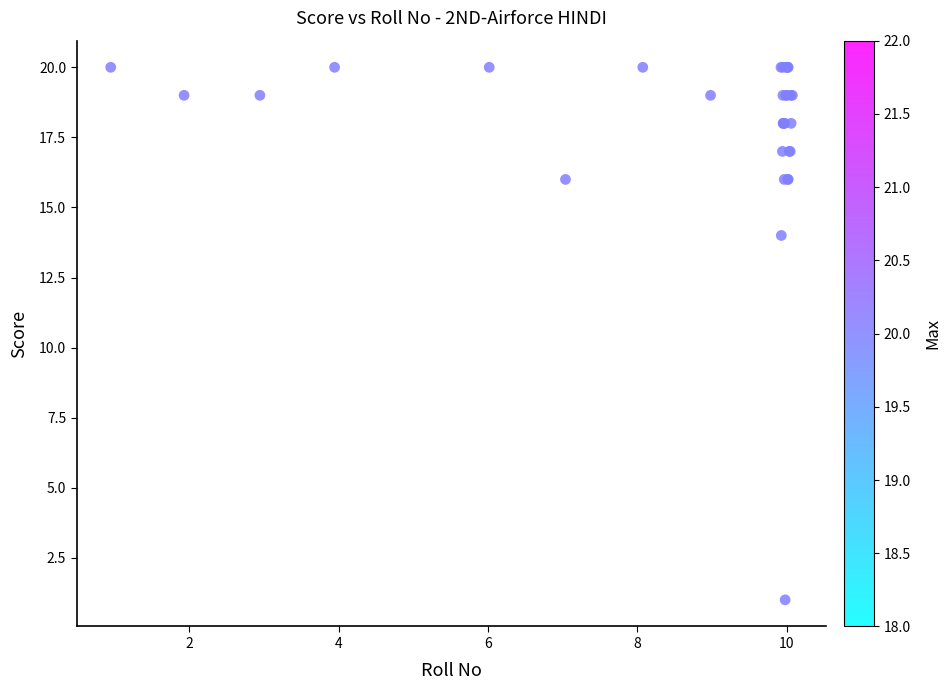

What Y value in the scatter plot is closest to 10?

14